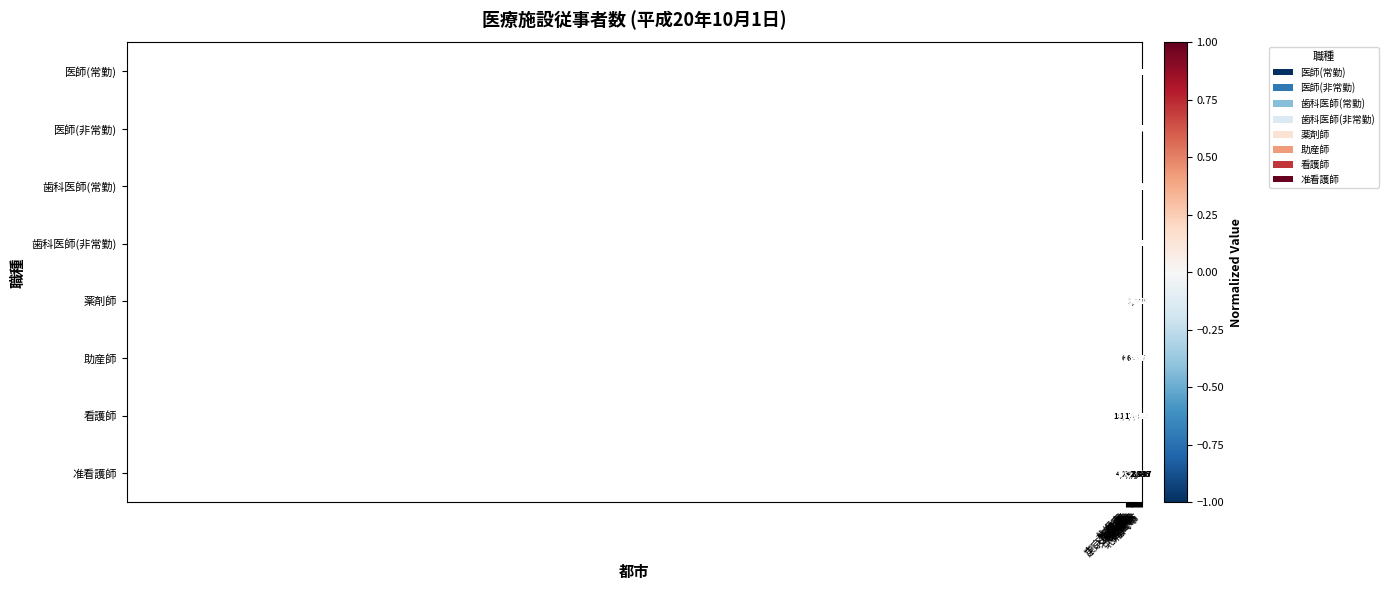

List the series in order of their peak value, lowest first.

助産師, 歯科医師(非常勤), 薬剤師, 医師(非常勤), 准看護師, 歯科医師(常勤), 医師(常勤), 看護師